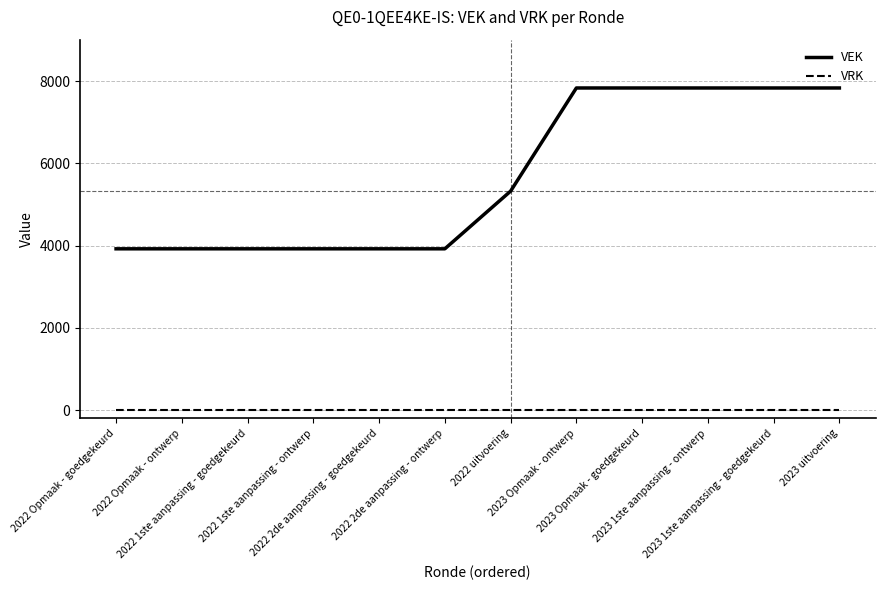

How many values in the VEK series are below 5326?

6